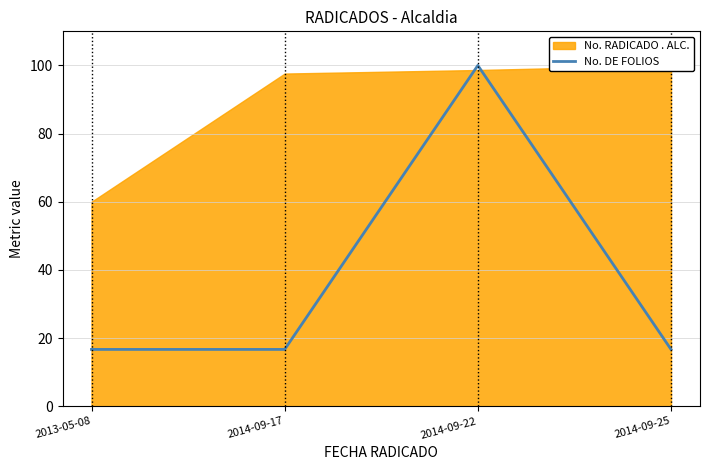

Does the chart display data point markers on the line(s)?

No